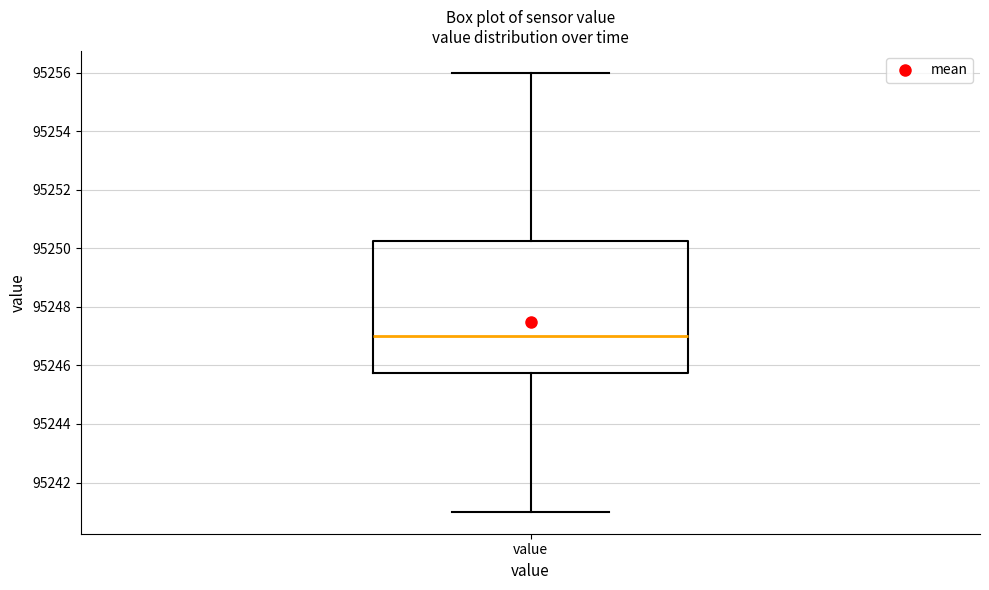

Read this box plot against the y-axis: the position of the median line, the range covered by the box, and the ends of both whiskers. The values are not printed on the chart, so give them approximately, as read against the axis.

median 95247.0, box 95245.8 to 95250.2, whiskers 95241.0 to 95256.0